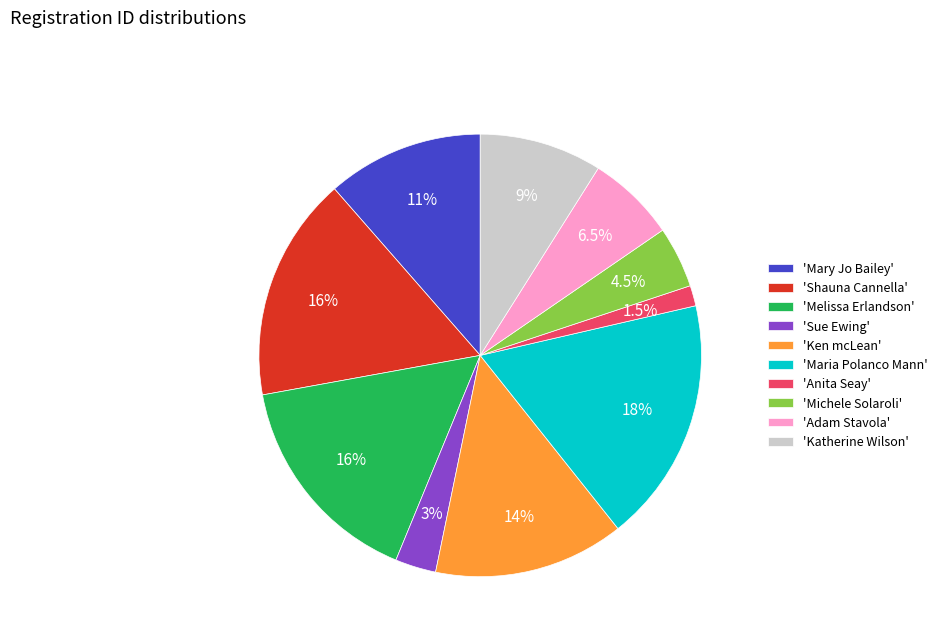

Approximately how many times larger is the value at 'Katherine Wilson' compared to 'Sue Ewing'?

3.0